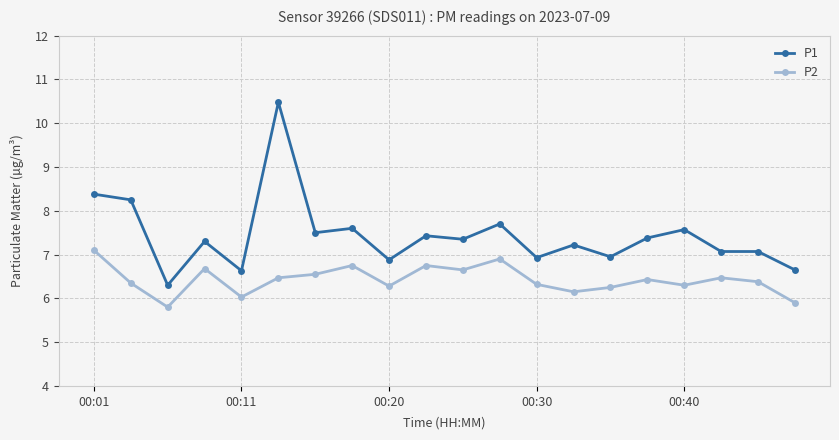

What is the smallest value displayed?

5.8